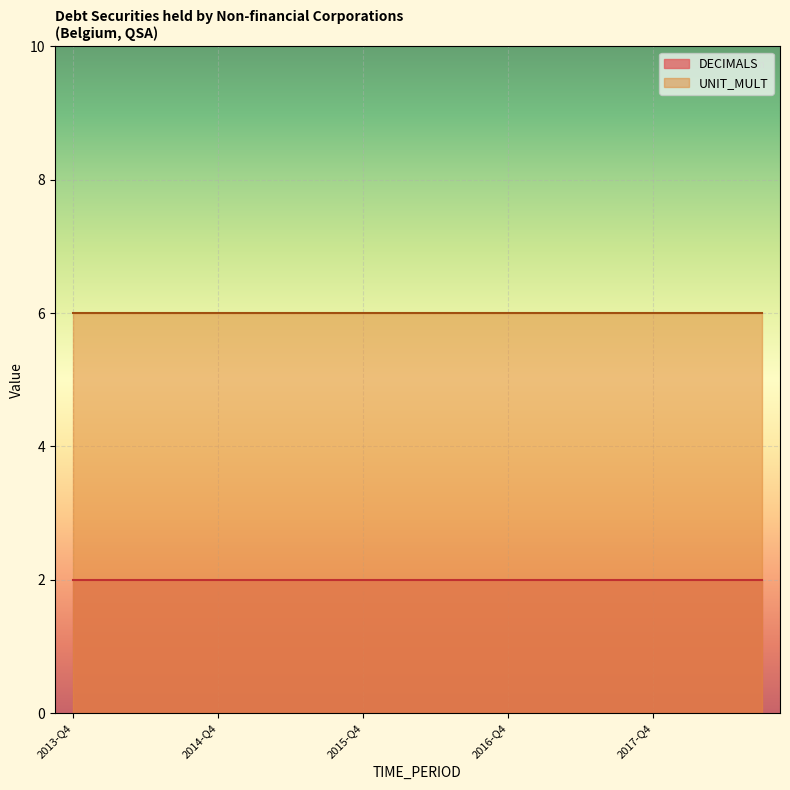

Is the value of UNIT_MULT at 2014-Q2 greater than the value of DECIMALS at 2018-Q2?

Yes